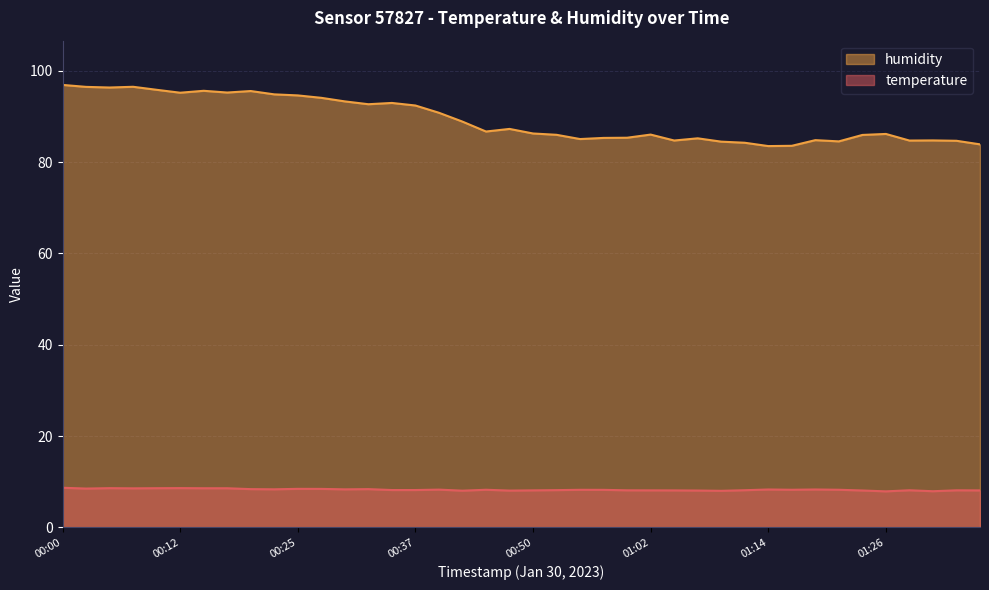

How many series are shown in this chart?

2